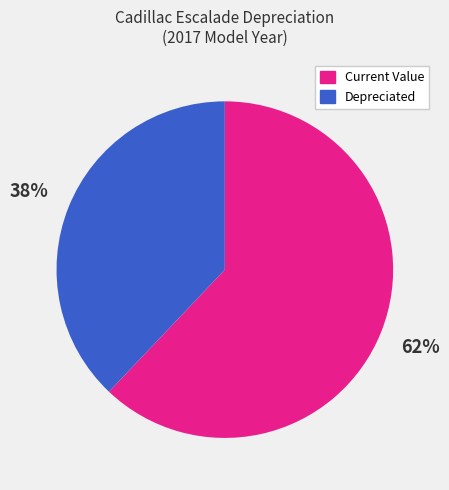

What is the majority slice?

Current Value